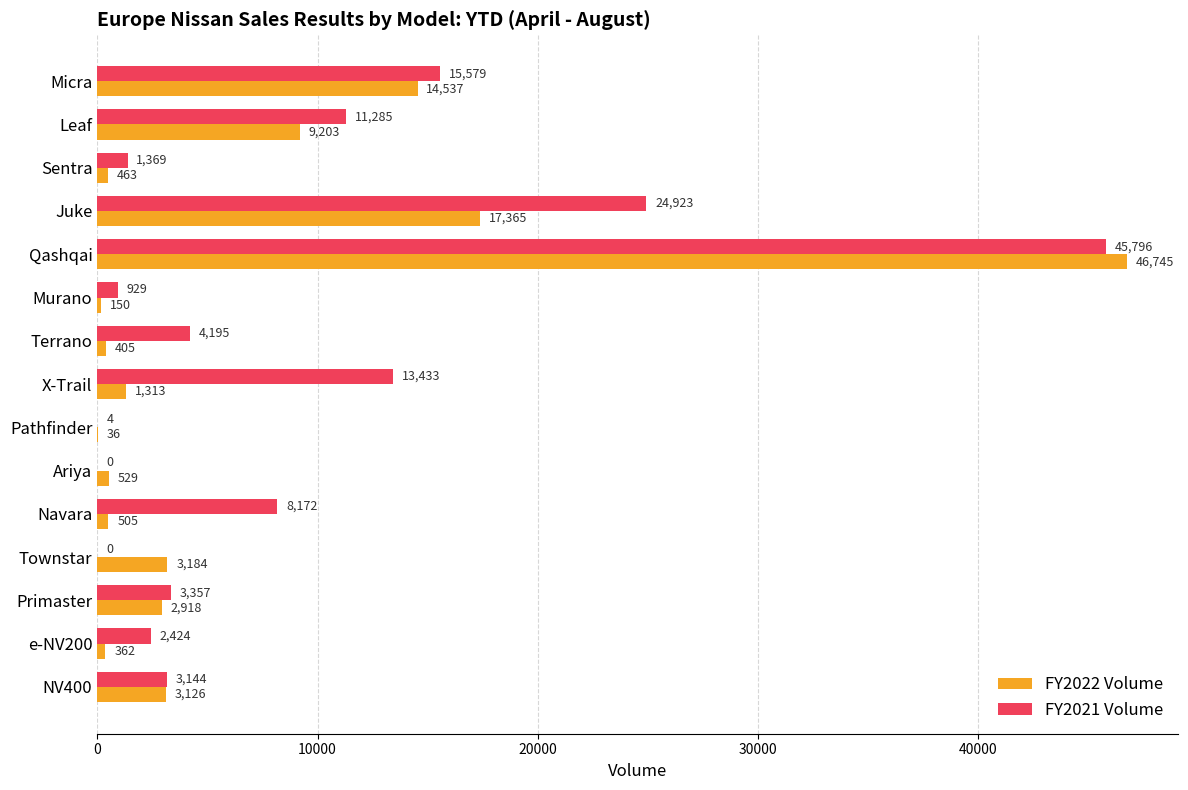

What is the sum of all FY2022 Volume values?

100841